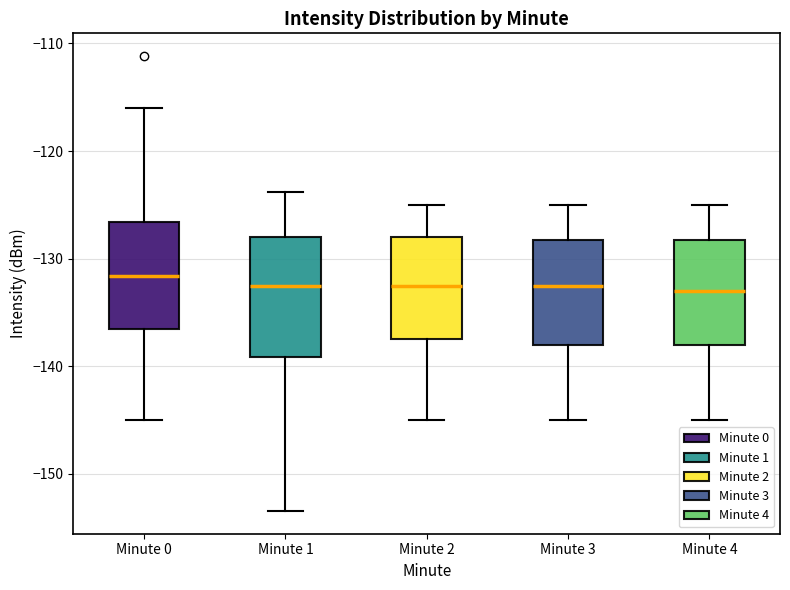

Which box is the tallest, from its lower edge to its upper edge?

Minute 1